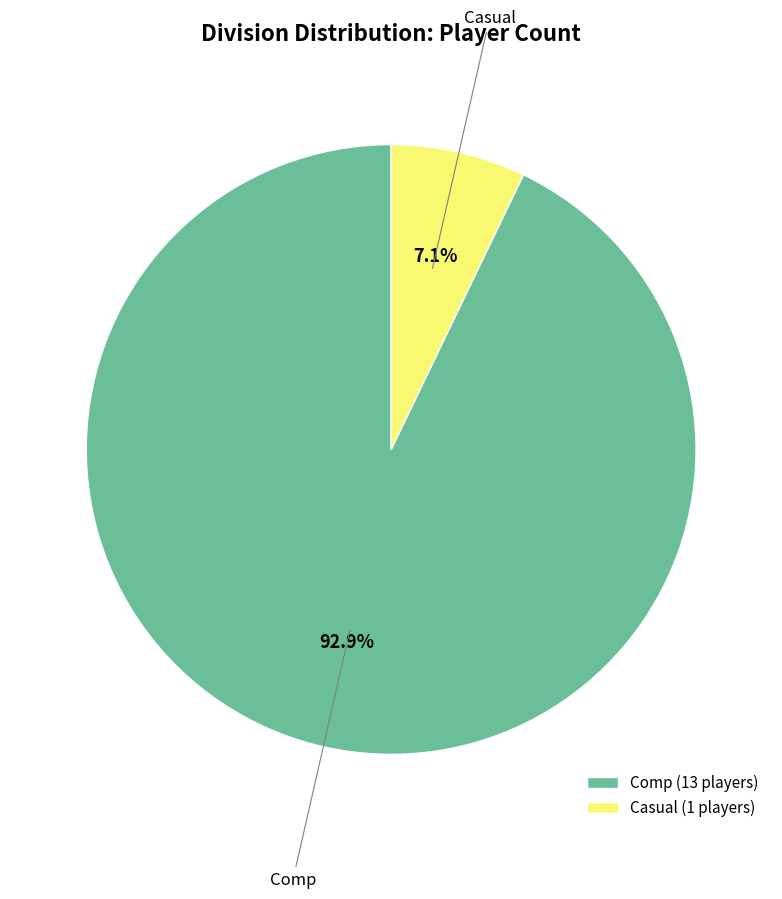

True or false: Casual accounts for 7% of the total.

True